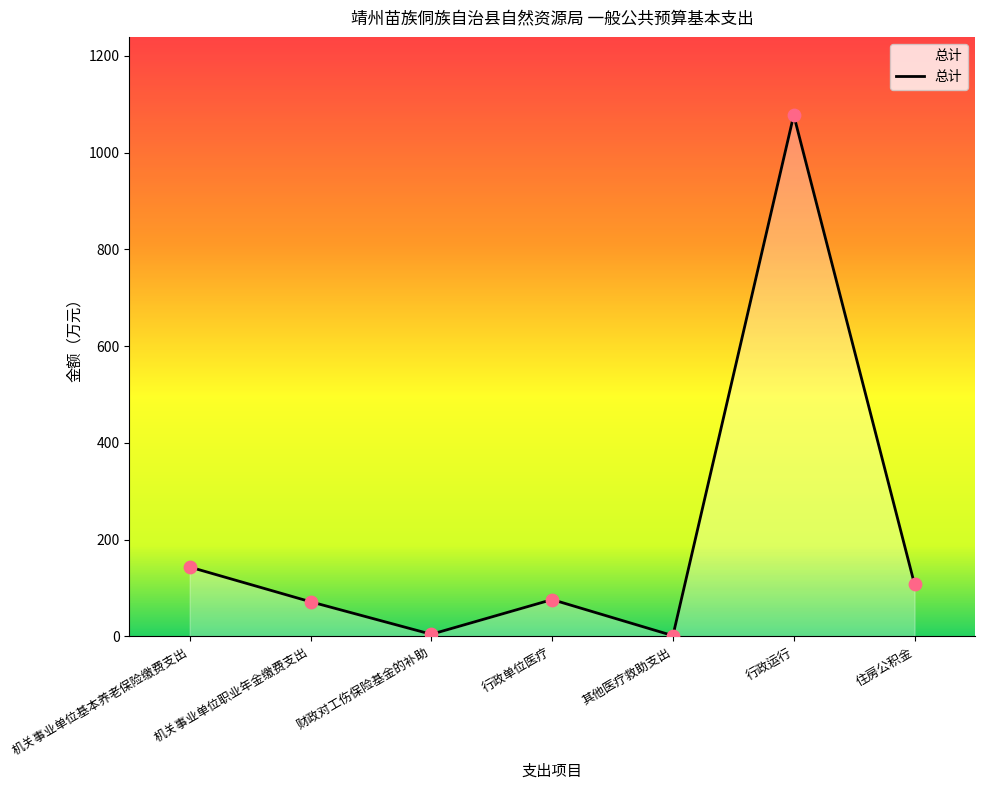

What is the change in value from 其他医疗救助支出 to 行政运行?

+1075.9